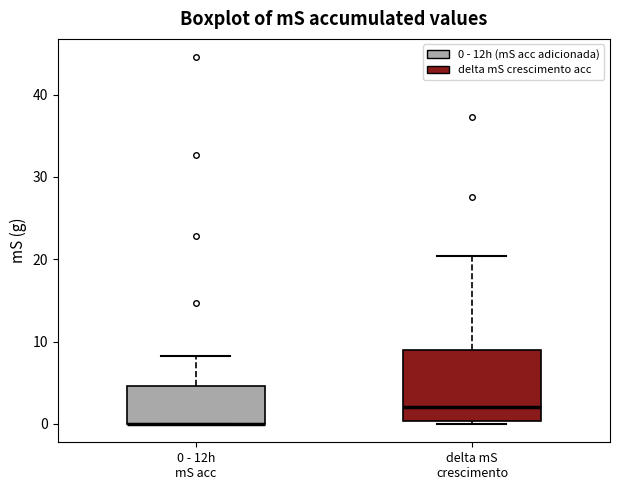

Where does the upper whisker of the box for 0 - 12h mS acc end on the y-axis? The values are not printed on the chart, so give them approximately, as read against the axis.

8